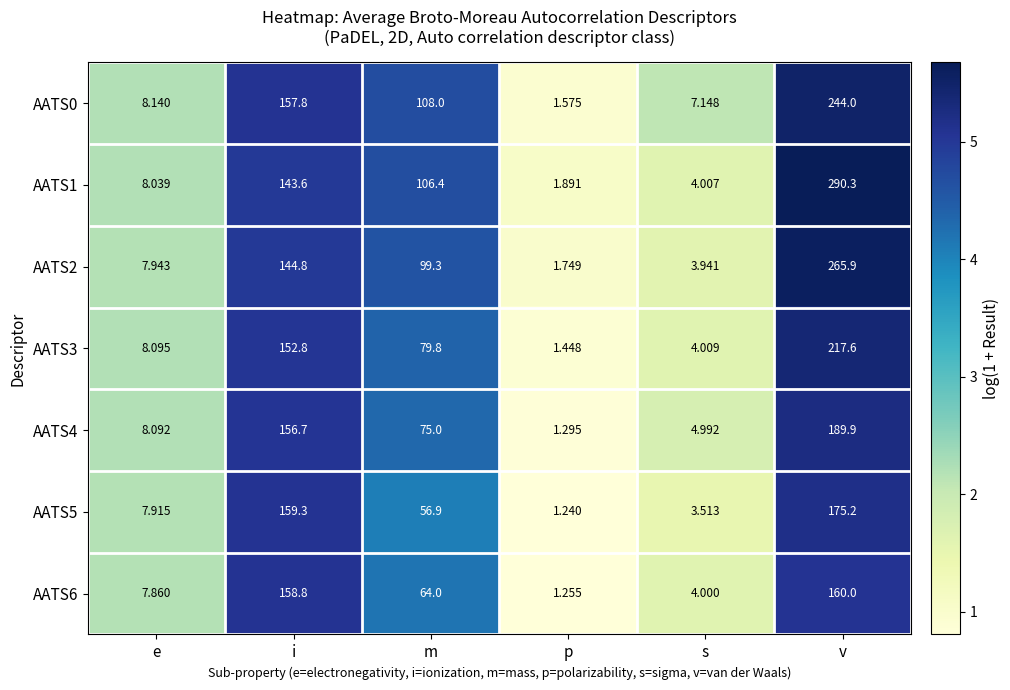

Is the value of AATS1 at v greater than the value of AATS4 at m?

Yes